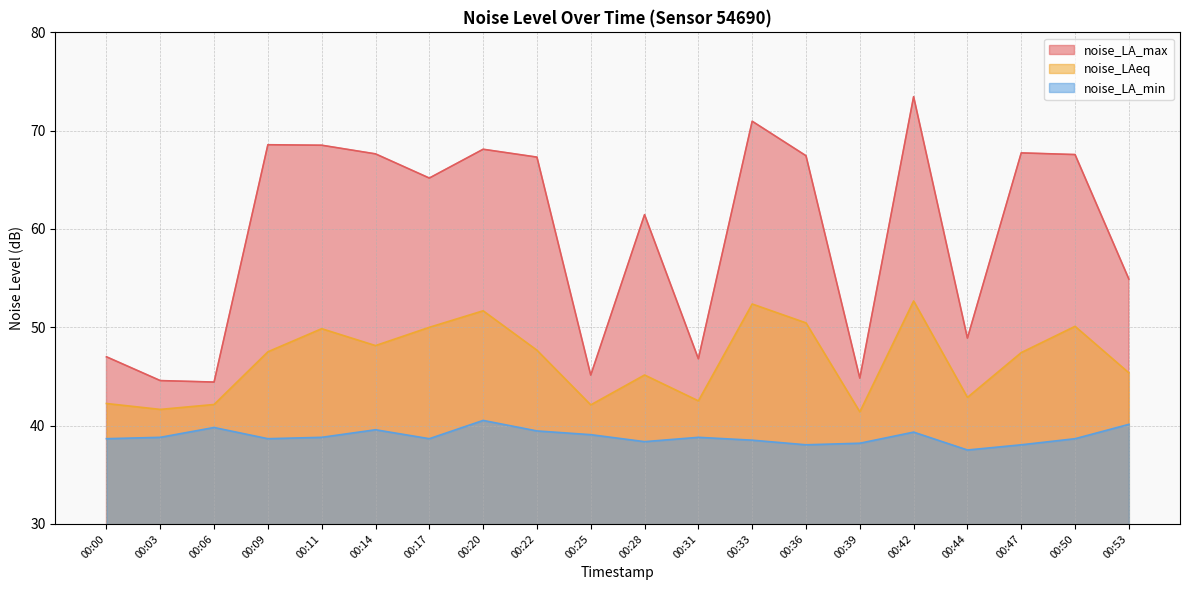

What is the value of the noise_LA_min point at the 13th from the left?

38.5